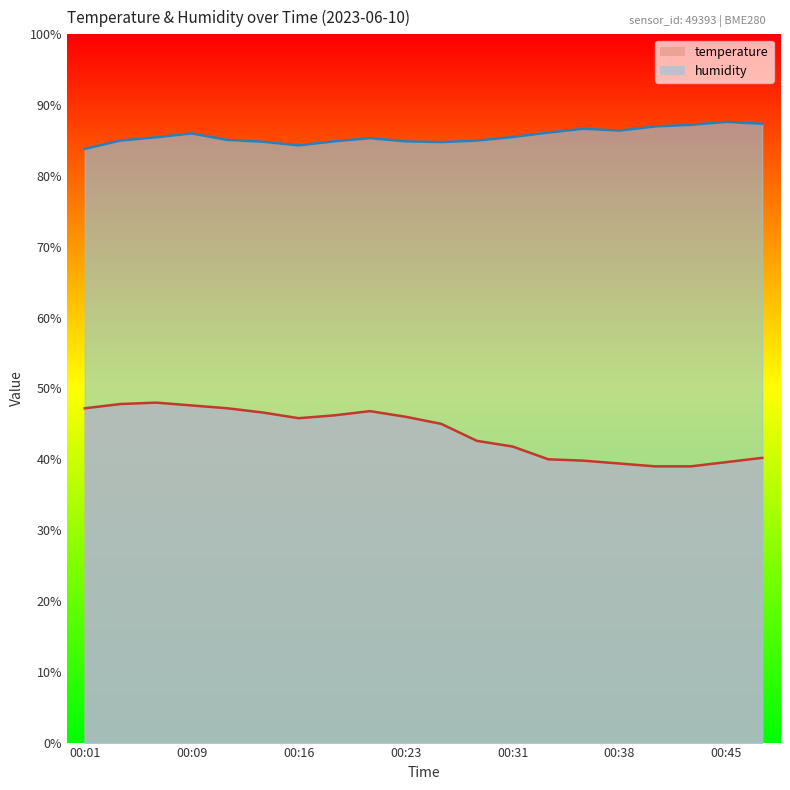

Rank the categories by temperature value from highest to lowest.

00:06, 00:04, 00:09, 00:01, 00:11, 00:21, 00:14, 00:18, 00:23, 00:16, 00:26, 00:28, 00:31, 00:48, 00:33, 00:35, 00:45, 00:38, 00:40, 00:43